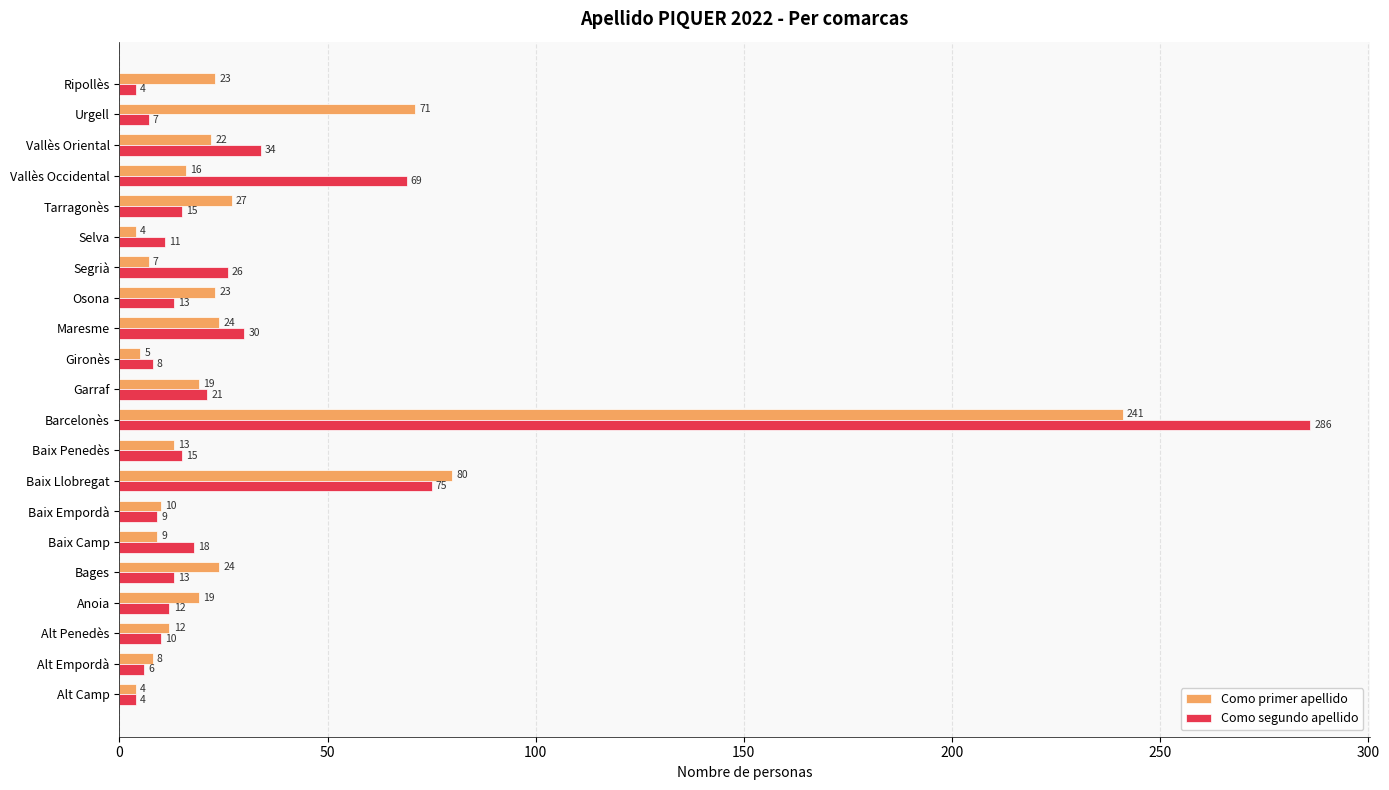

Is the value of Como primer apellido at Alt Camp greater than the value of Como segundo apellido at Urgell?

No